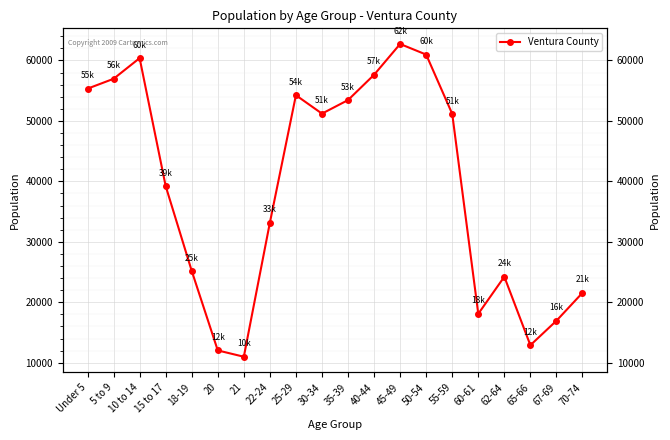

Reading left to right, what are all the values shown in this chart?

Under 5=55336	5 to 9=56970	10 to 14=60390	15 to 17=39219	18-19=25188	20=12031	21=10987	22-24=33165	25-29=54253	30-34=51207	35-39=53448	40-44=57635	45-49=62731	50-54=60973	55-59=51164	60-61=18087	62-64=24225	65-66=12895	67-69=16939	70-74=21562